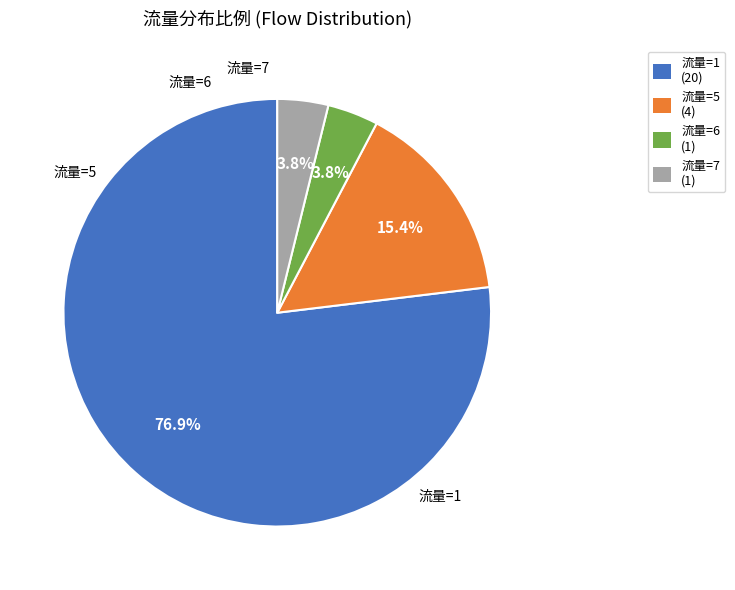

To the nearest percent, what is the difference between the largest and smallest slice percentages?

73%